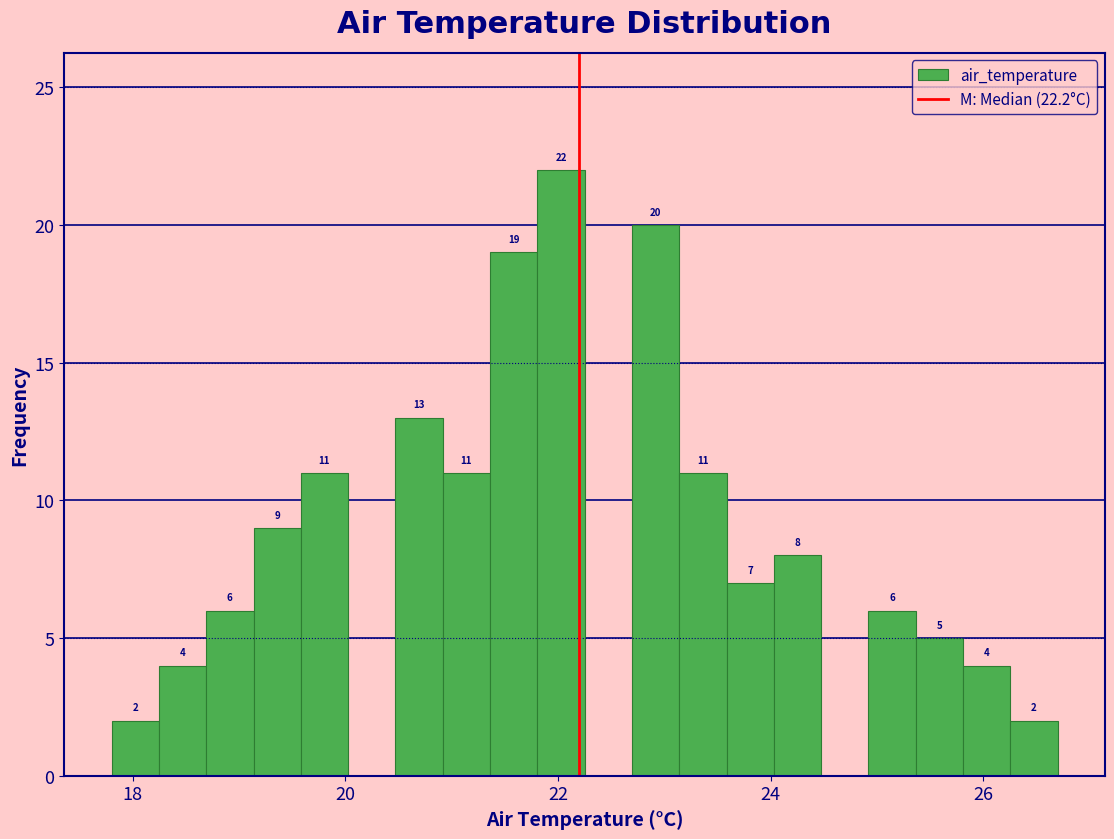

Around what value on the x-axis is the tallest bar? Give the approximate position of its centre, as read against the axis.

22.0